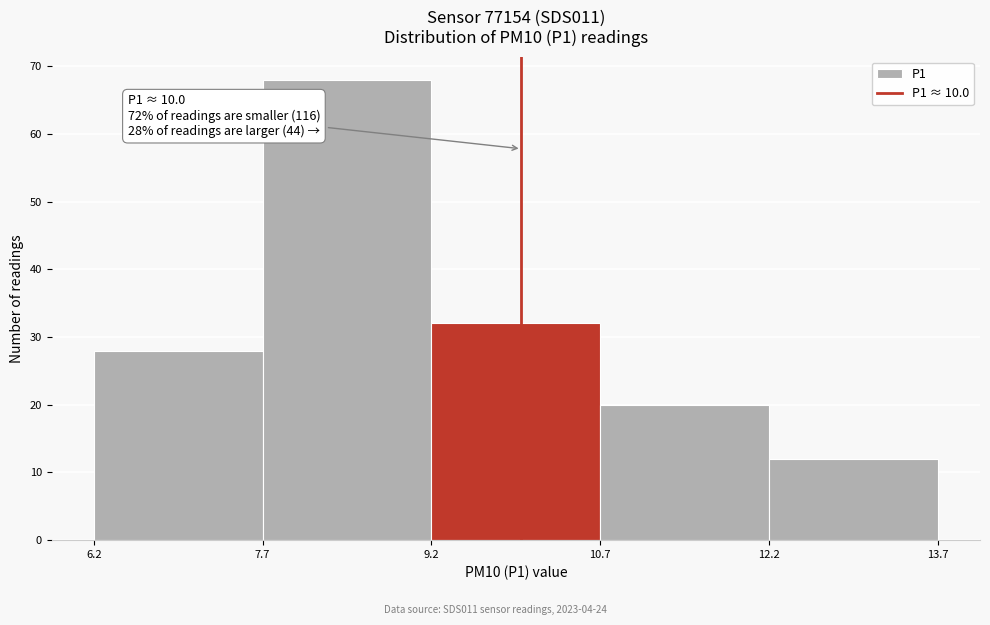

Which range on the x-axis has the tallest bar?

7.7 to 9.2